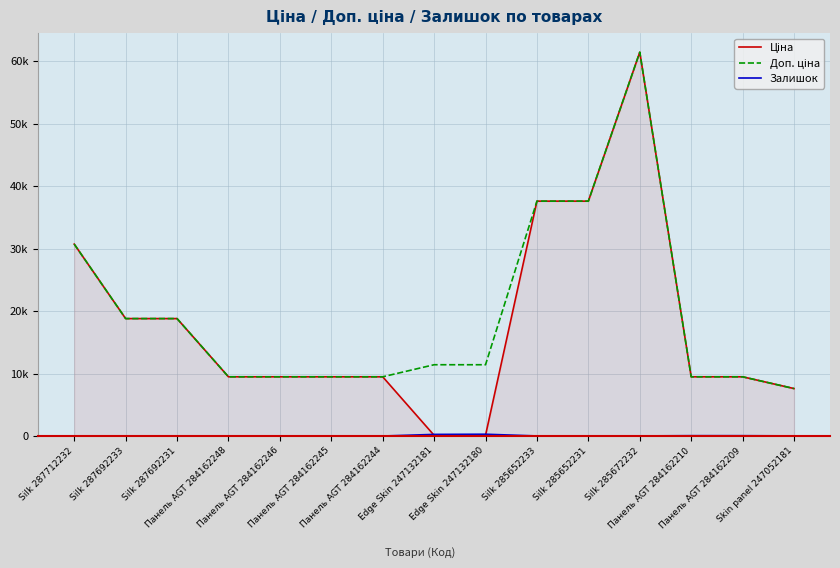

What position from the left is Silk 285672232?

12